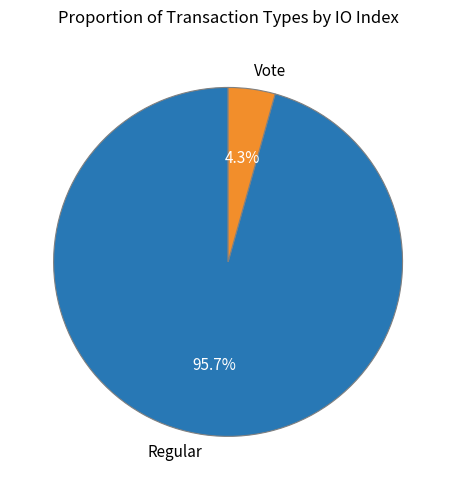

What is the majority slice?

Regular